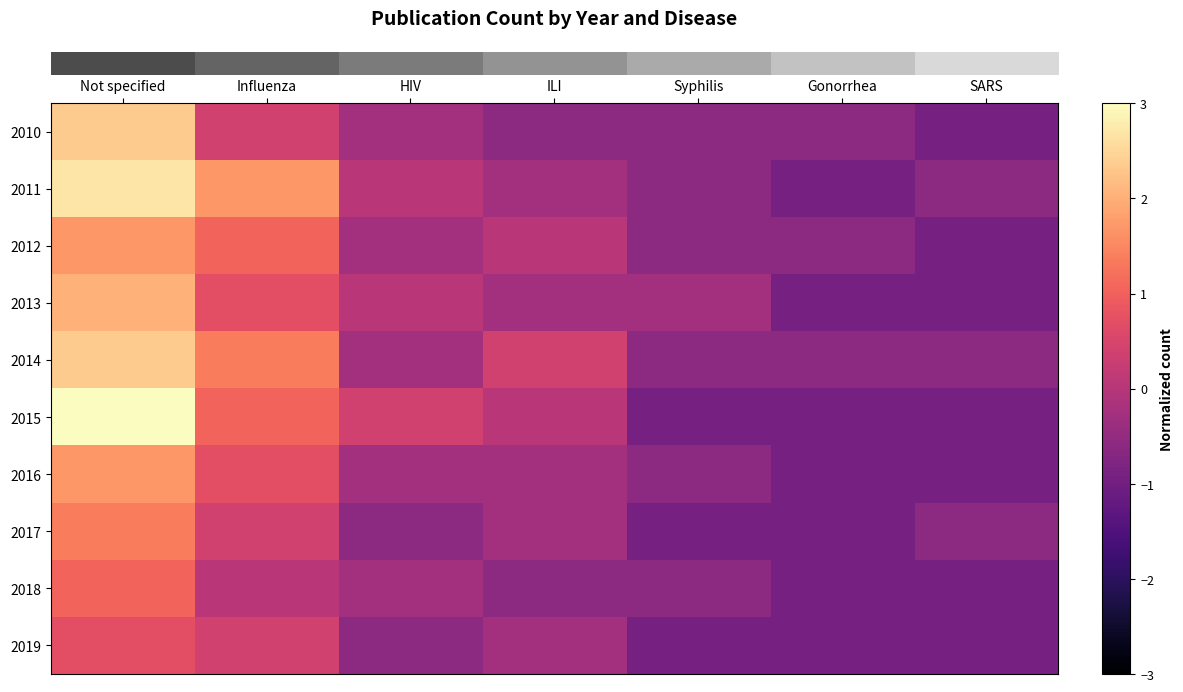

What is the difference between the highest and lowest values at Gonorrhea?

0.3